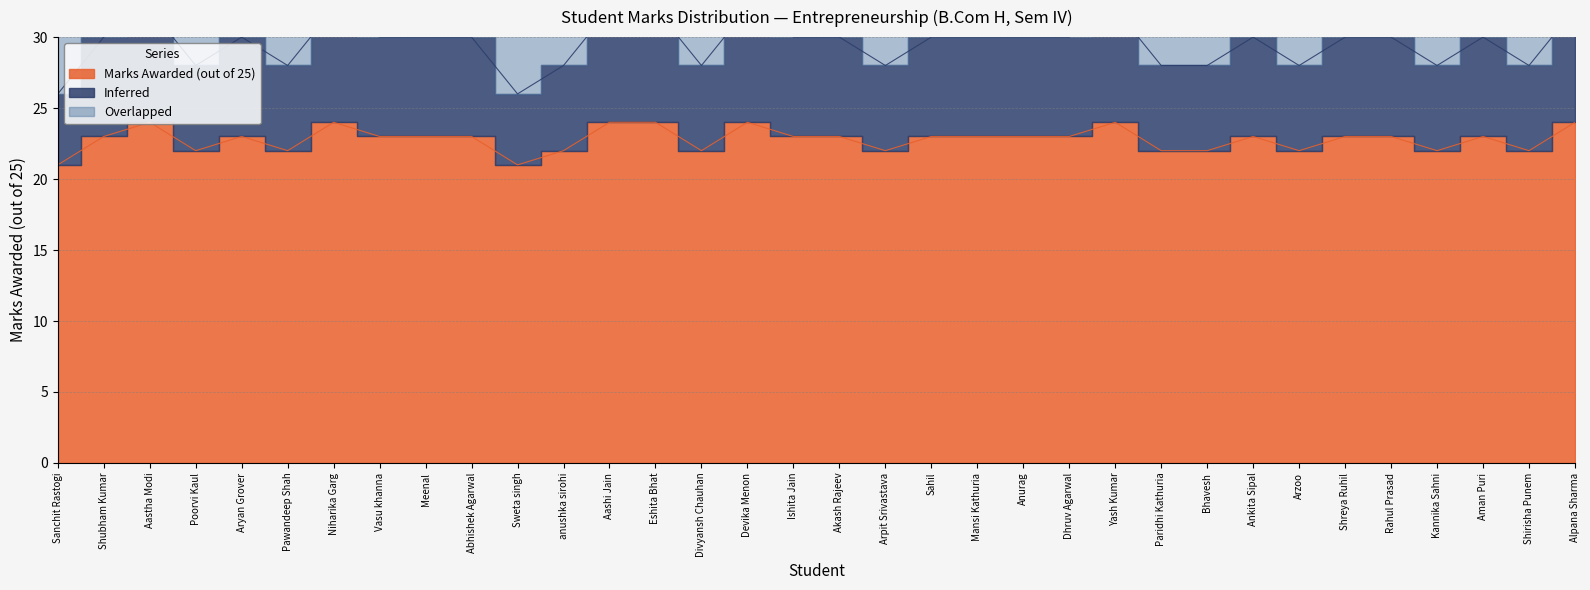

Which label corresponds to the smallest value in the chart?

Sanchit Rastogi